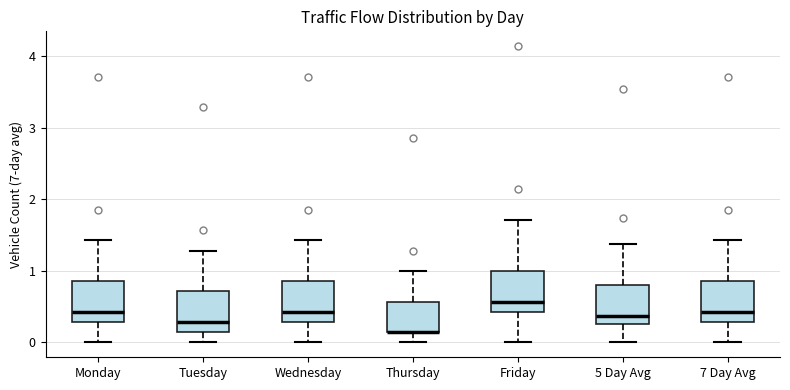

Reading left to right, transcribe this box plot: for each box, give where its median line is, the range the box spans, and where its two whiskers end, as read against the y-axis. The values are not printed on the chart, so give them approximately, as read against the axis.

Monday: median 0.4, box 0.3 to 0.9, whiskers 0.0 to 1.4
Tuesday: median 0.3, box 0.1 to 0.7, whiskers 0.0 to 1.3
Wednesday: median 0.4, box 0.3 to 0.9, whiskers 0.0 to 1.4
Thursday: median 0.1 (drawn on the box's lower edge), box 0.1 to 0.6, whiskers 0.0 to 1.0
Friday: median 0.6, box 0.4 to 1.0, whiskers 0.0 to 1.7
5 Day Avg: median 0.4, box 0.3 to 0.8, whiskers 0.0 to 1.4
7 Day Avg: median 0.4, box 0.3 to 0.9, whiskers 0.0 to 1.4